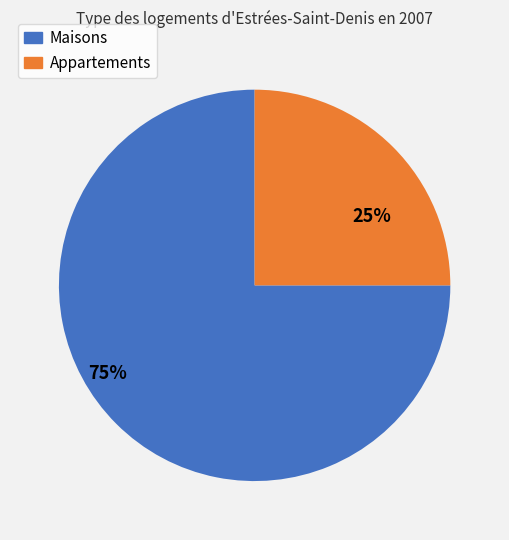

Is there a majority slice in this chart?

Yes